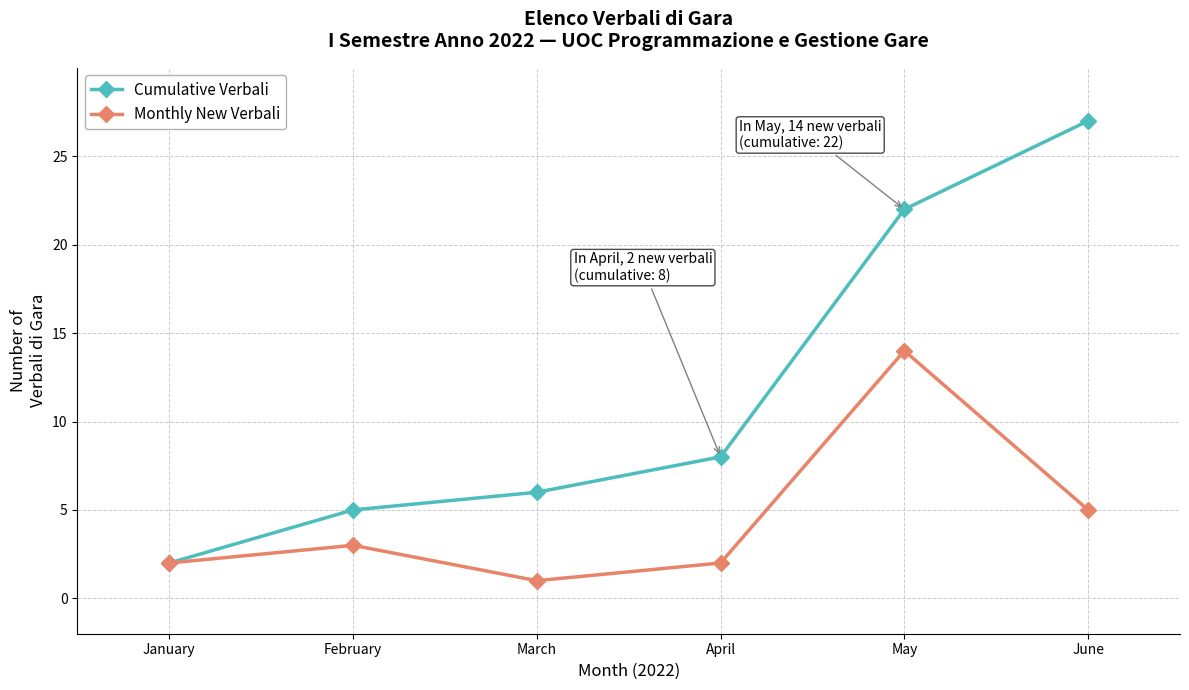

What is the difference between the second highest and second lowest values in the Monthly New Verbali series?

3